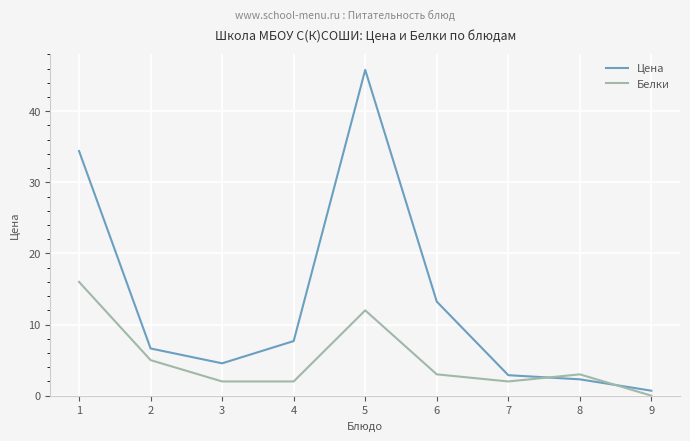

How many interior local peaks does the Цена series have?

1